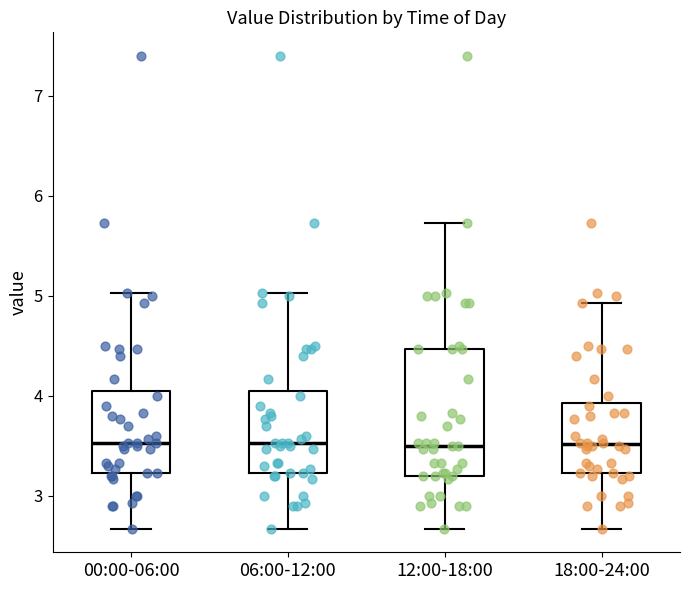

Comparing the boxes themselves (not the whiskers), which one is the tallest?

12:00-18:00